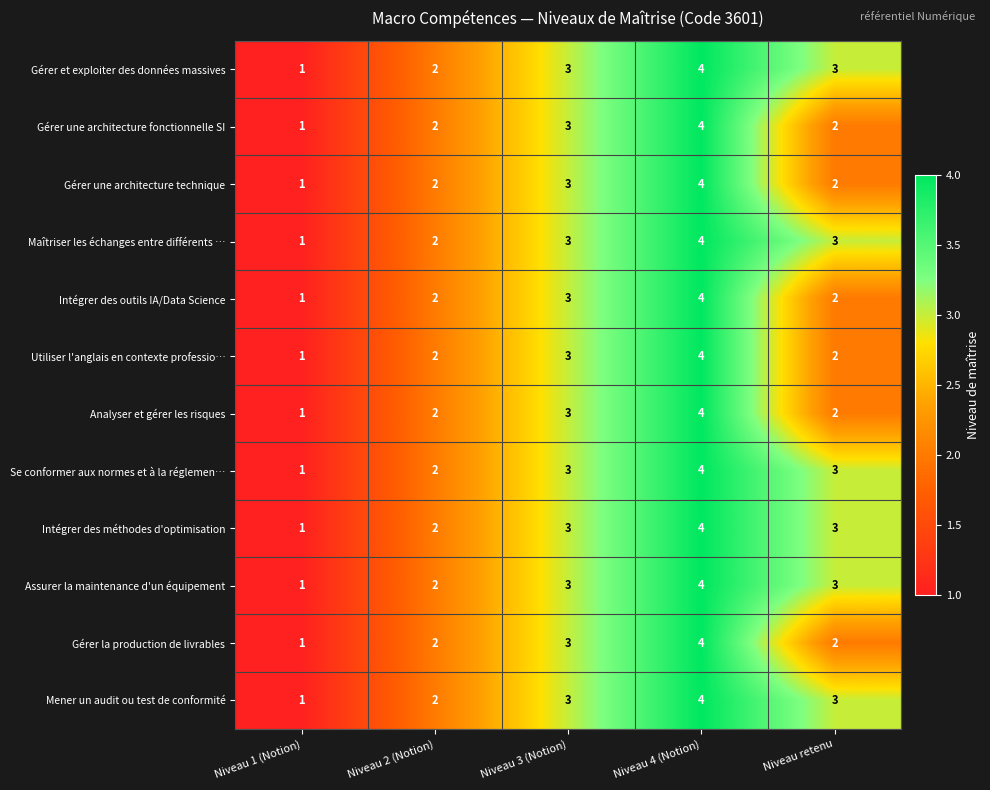

True or false: Intégrer des méthodes d'optimisation has a value of 4 at Niveau 3 (Notion).

False